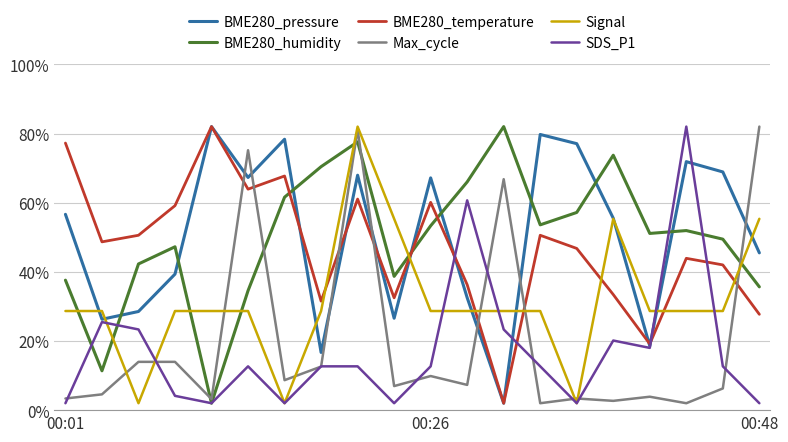

What is the smallest value displayed?

2.0